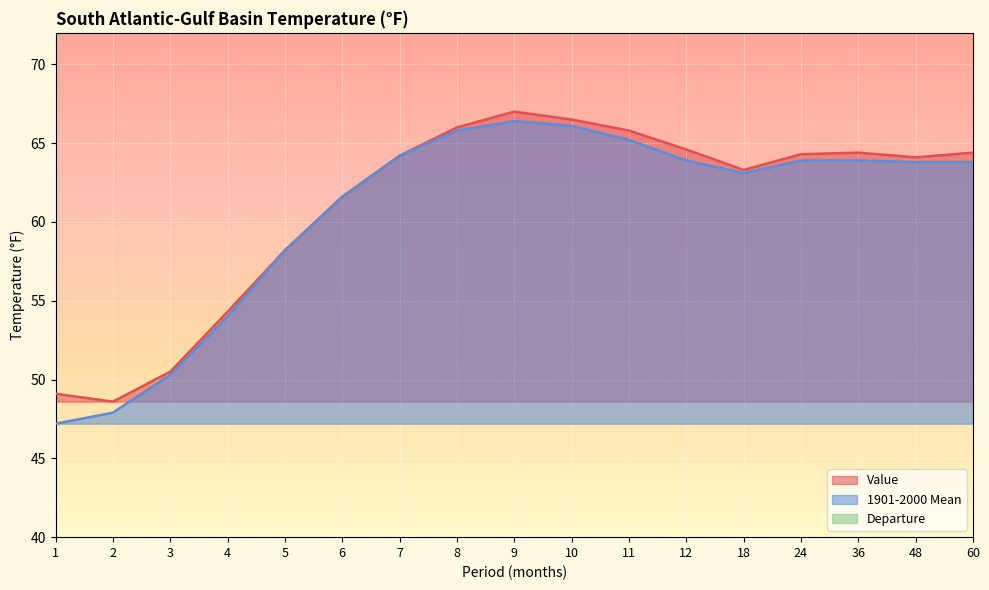

Where does the Value series first go above 64?

7